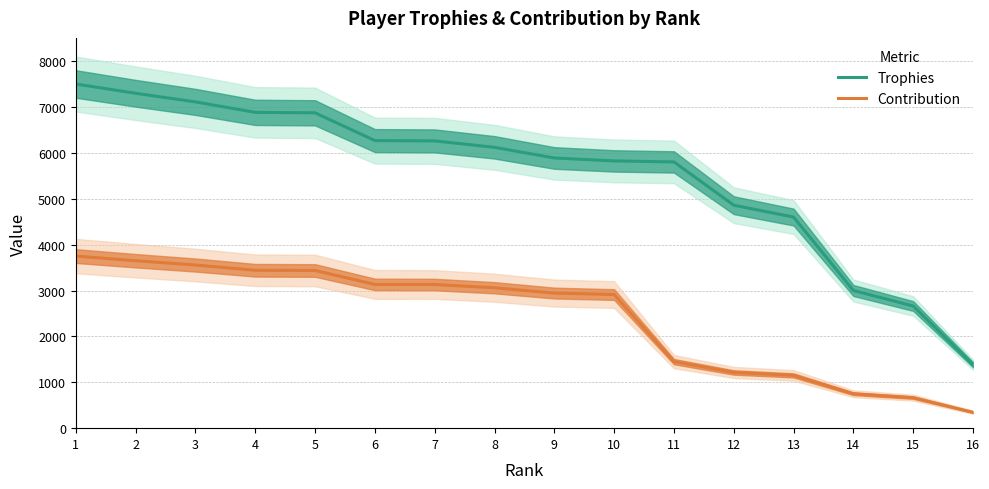

How many lines are shown in the chart?

2